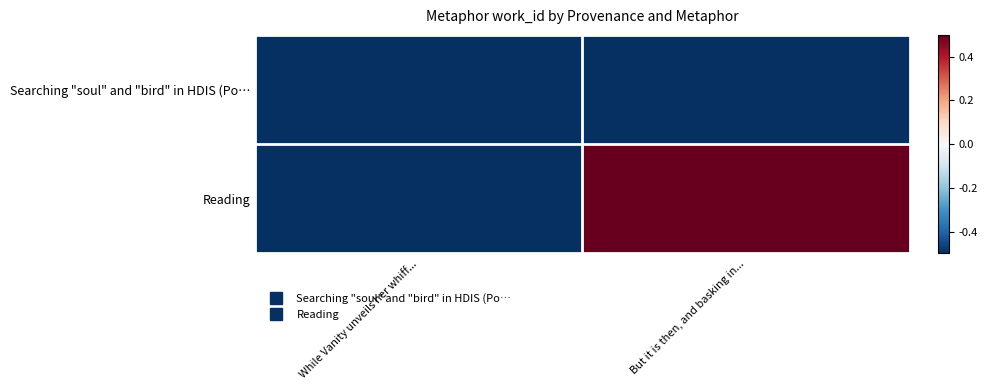

At which category does the chart reach its minimum across all series?

But it is then, and basking in...